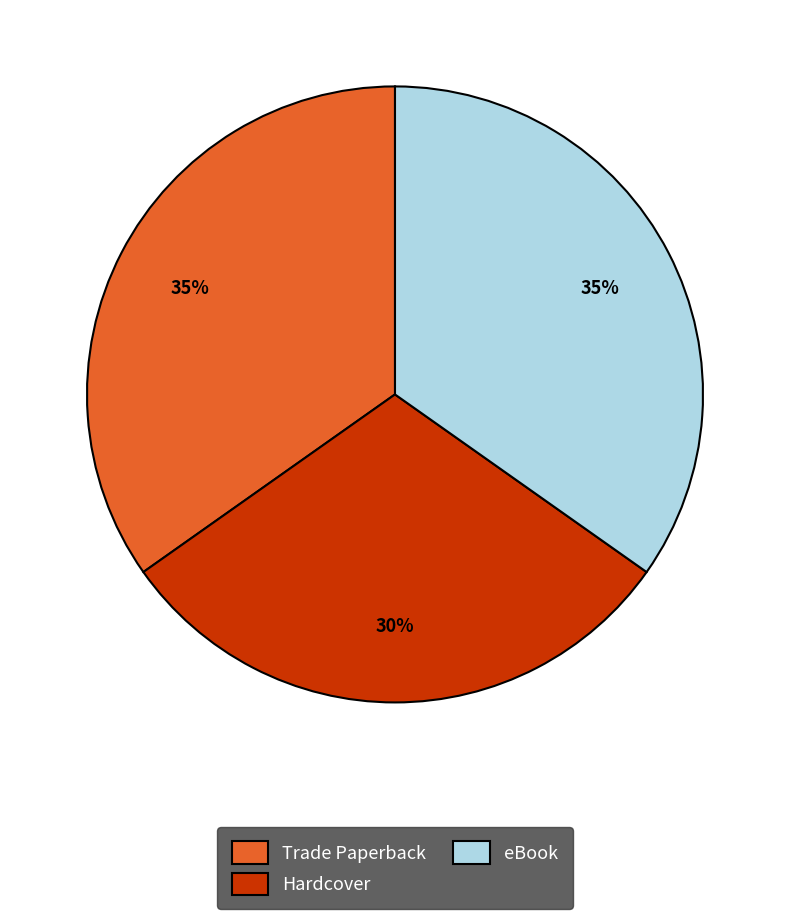

To the nearest percent, what portion does eBook represent?

35%